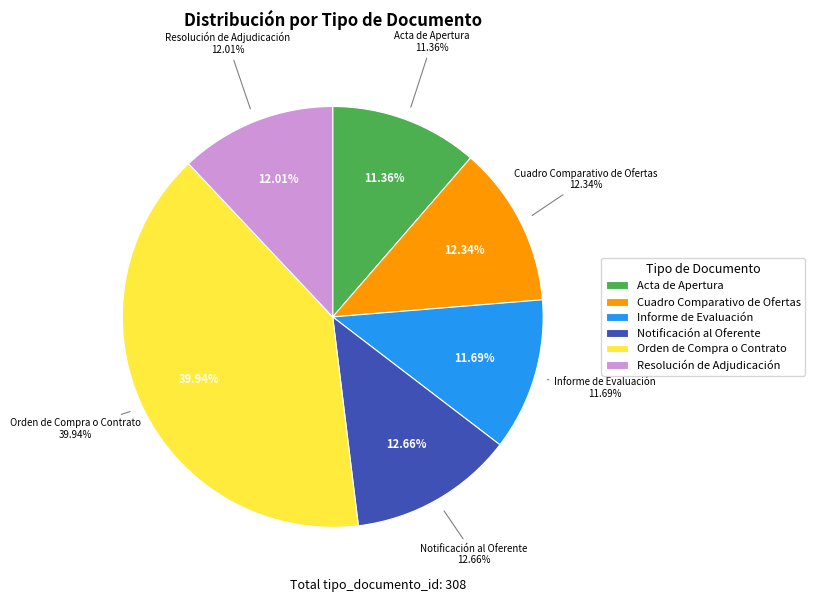

Is the sum of Informe de Evaluación and Resolución de Adjudicación greater than half?

No